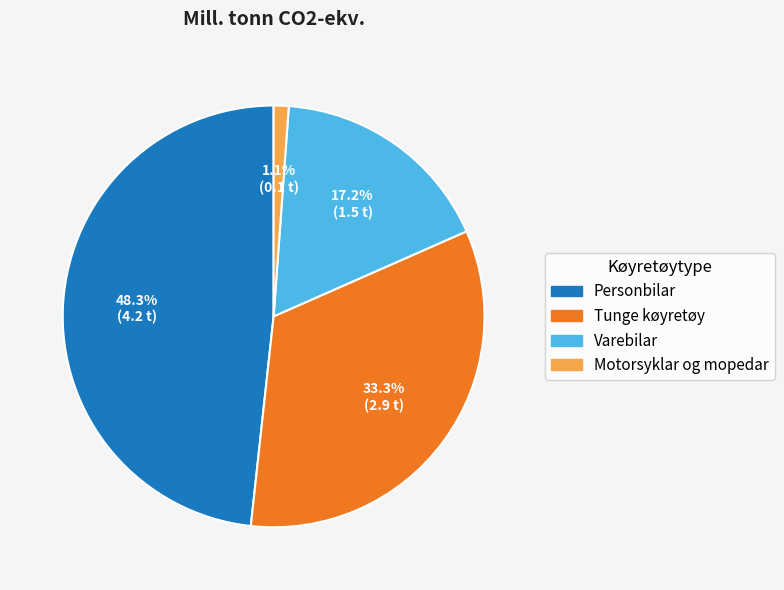

Which category has the smallest portion of the pie?

Motorsyklar og mopedar